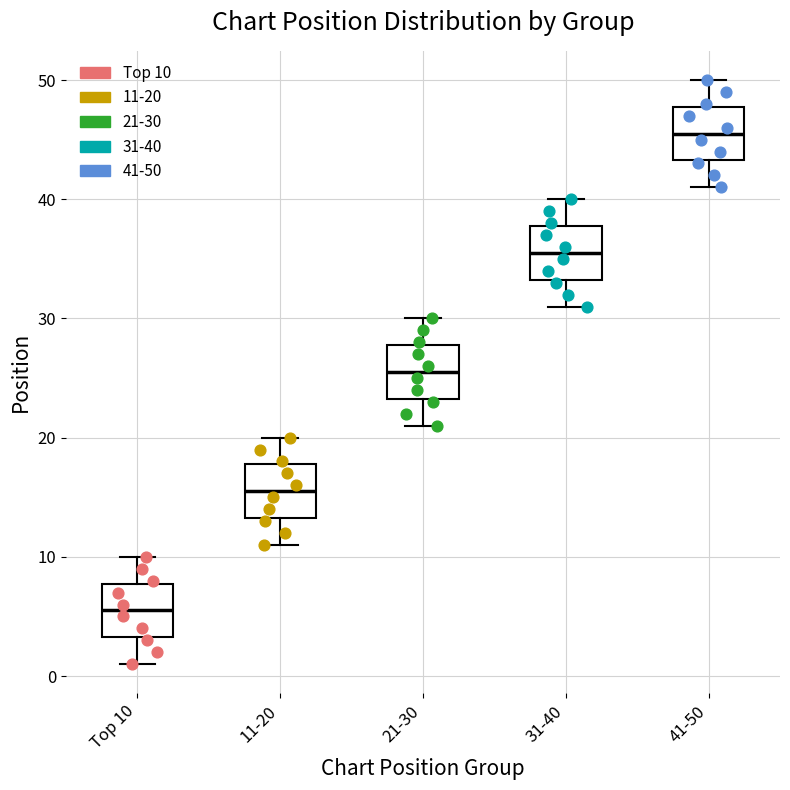

Where does the median line of the box for 11-20 sit on the y-axis? The values are not printed on the chart, so give them approximately, as read against the axis.

16